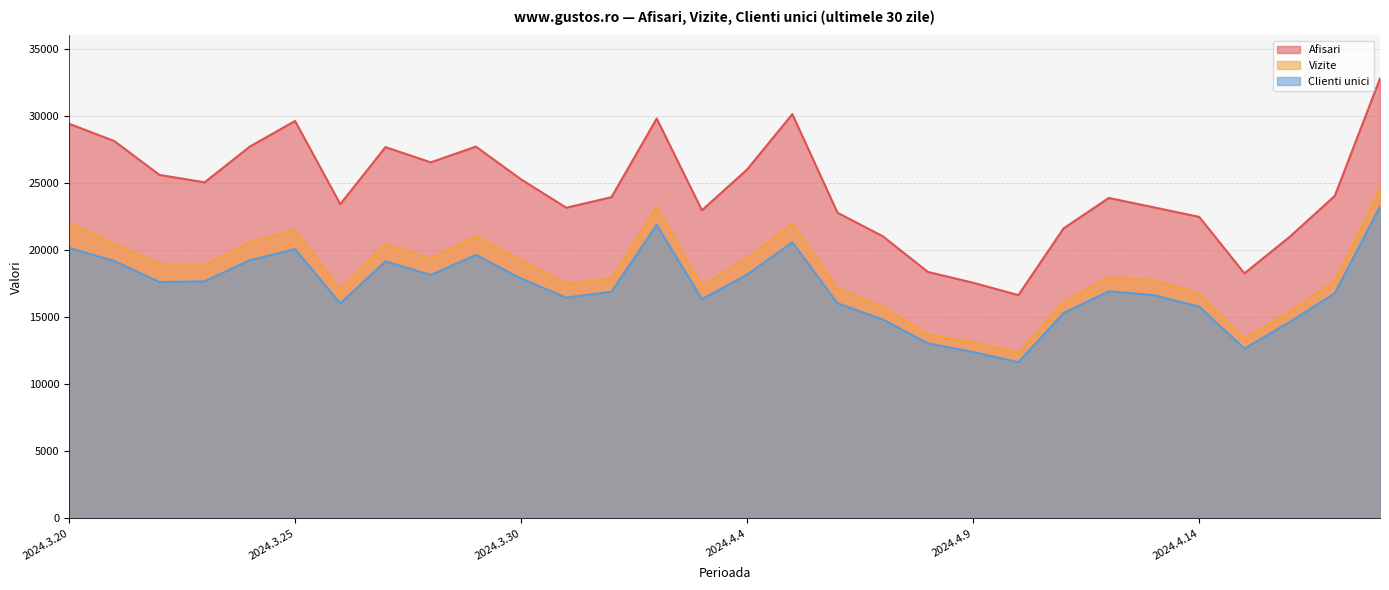

List the series in order of their overall mean, highest first.

Afisari, Vizite, Clienti unici